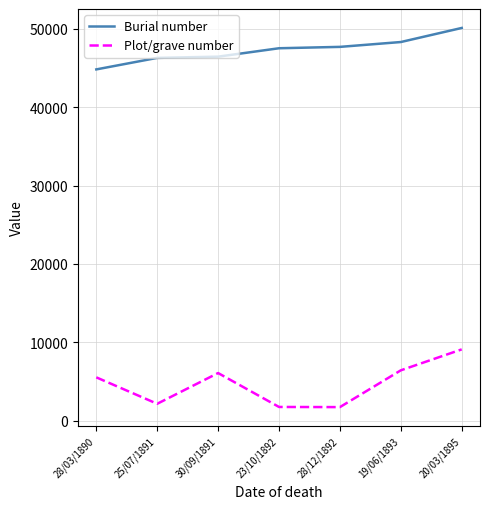

What is the difference between the maximum and minimum values in the Burial number series?

5282